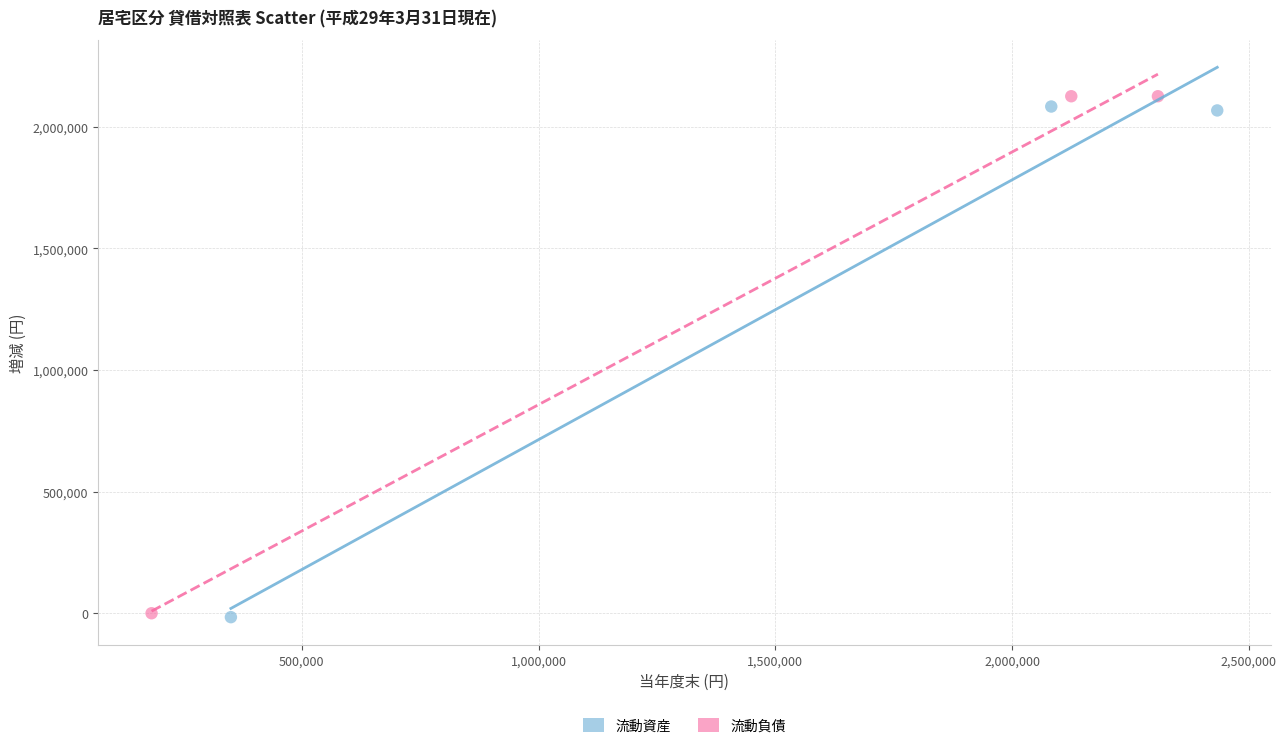

What are all the series names shown in the legend?

流動資産, 流動負債